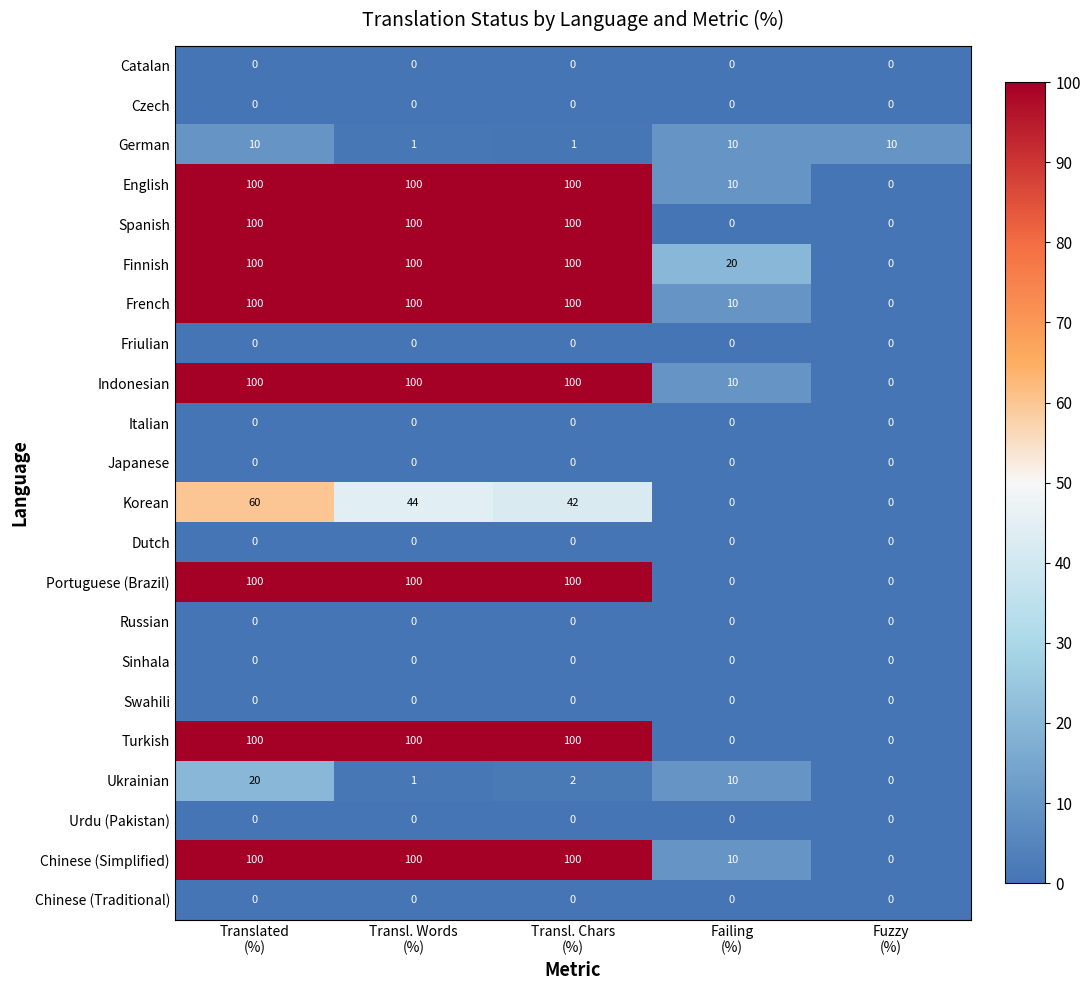

Which series has the largest total across all categories?

Finnish